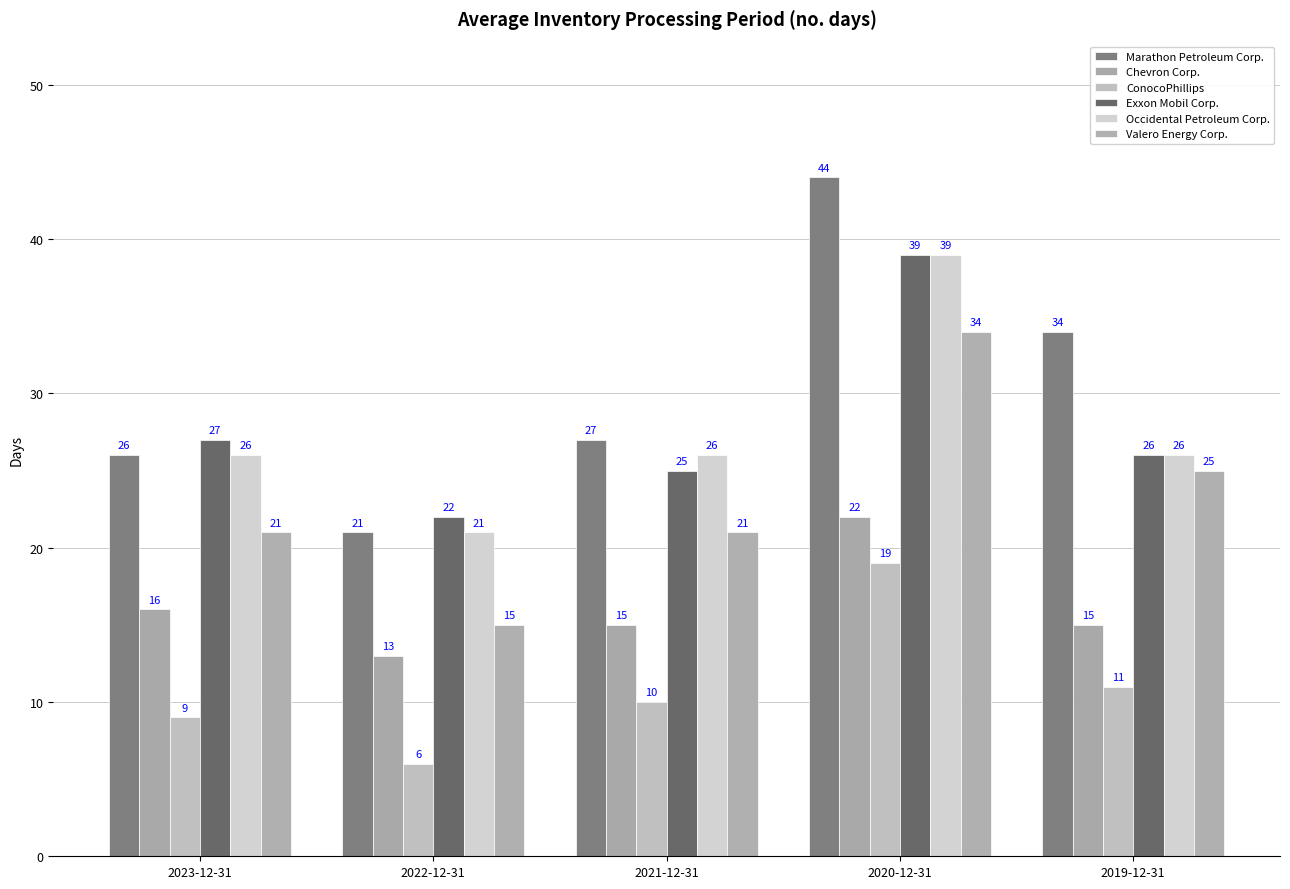

How many bars are there in each group?

6